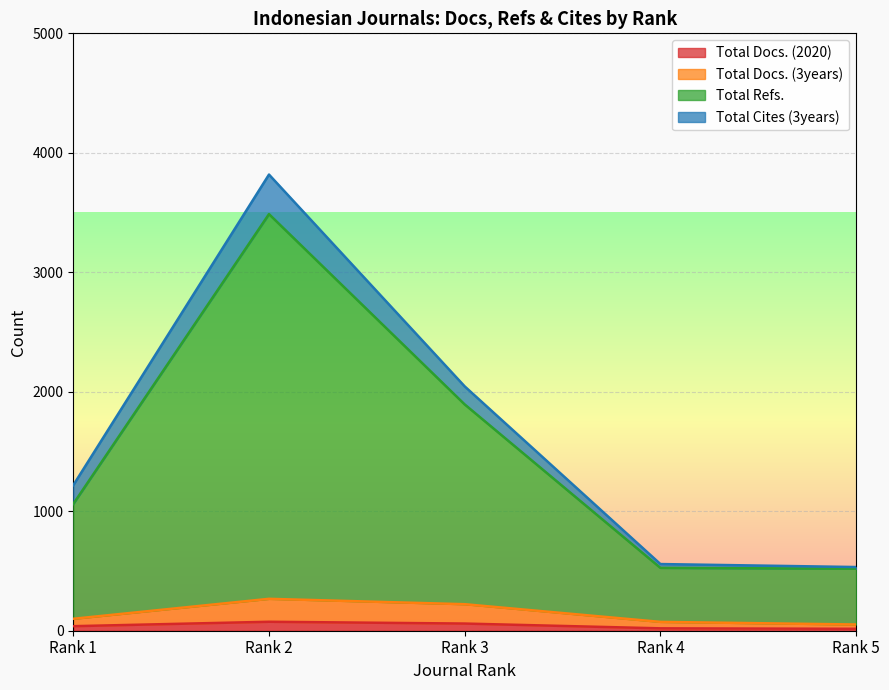

At which category is the sum across all series the highest?

Rank 2